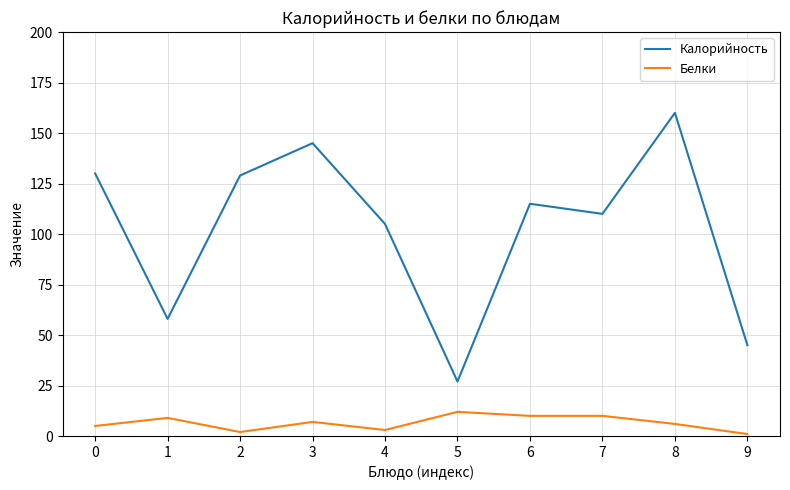

The Белки series shows 9 at 1. True or false?

True